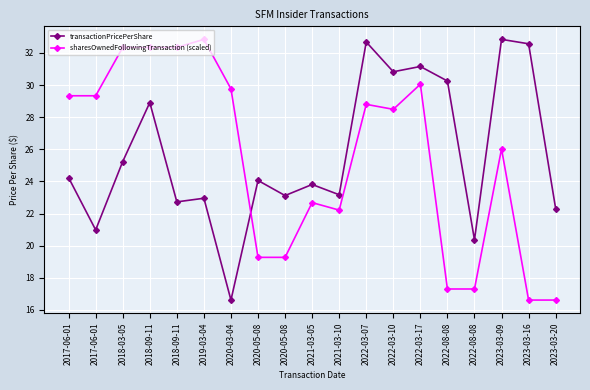

What is the average value of the transactionPricePerShare series?

25.7